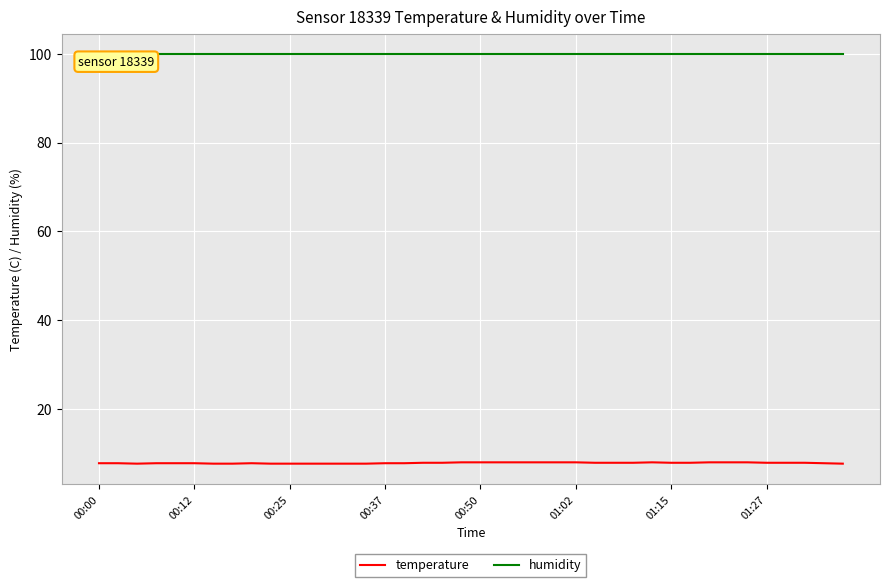

What is the maximum value for temperature?

8.0